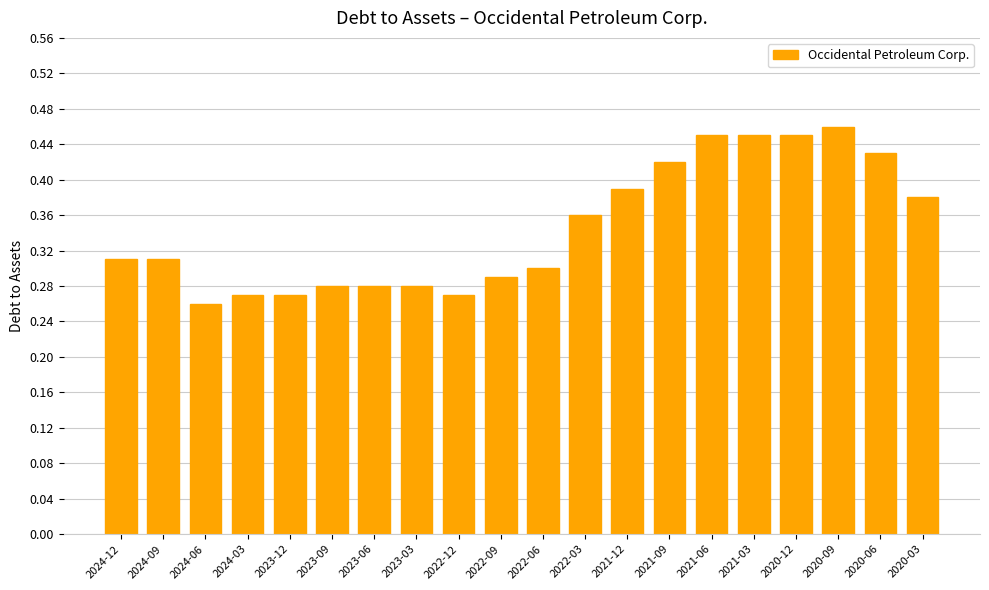

Is it true that the value at 2023-06 is 0.3?

True